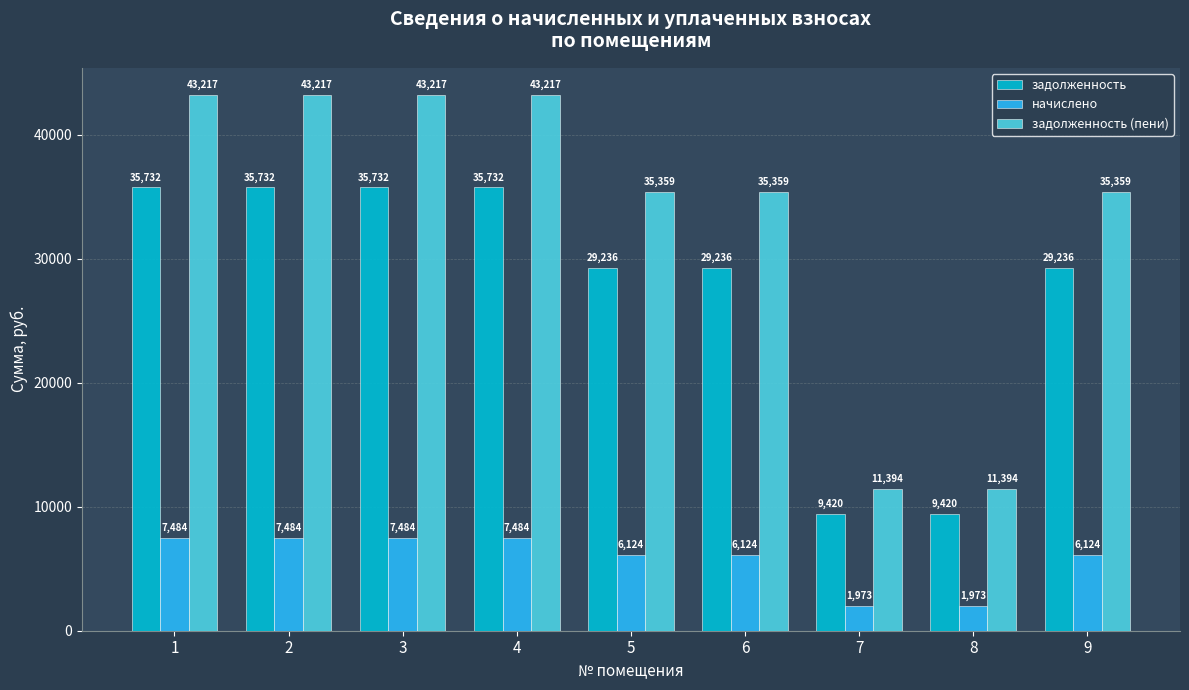

How many values in the задолженность series exceed 29235?

7